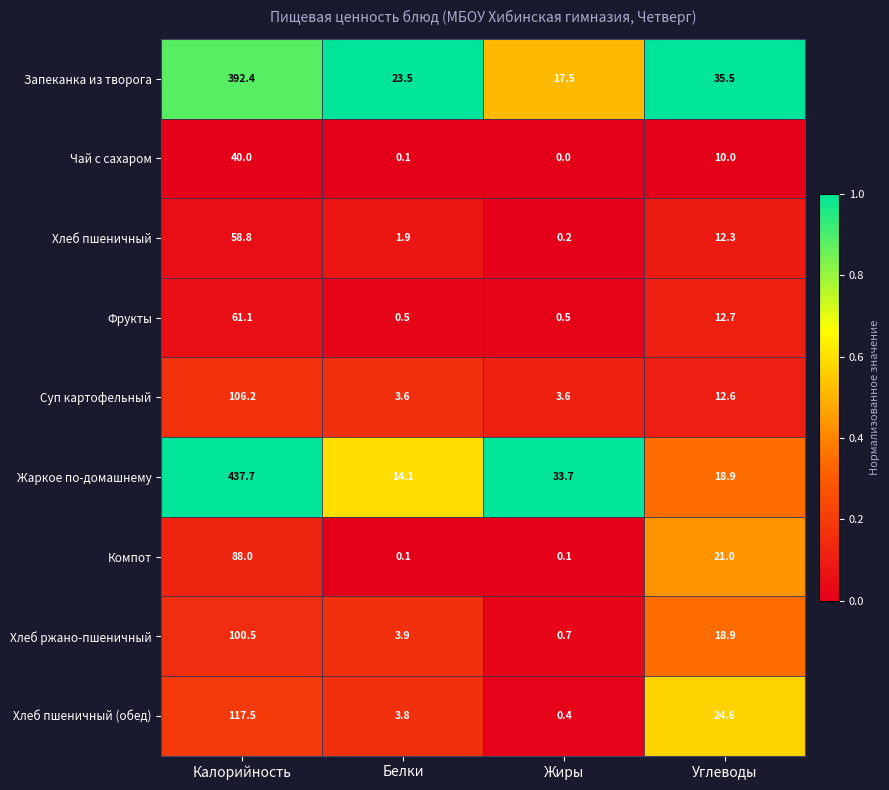

What is the difference between the Чай с сахаром values at Углеводы and Жиры?

10.0